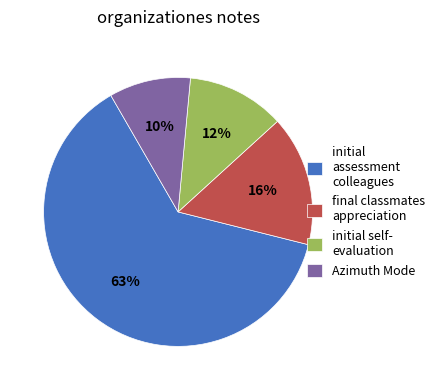

True or false: Azimuth Mode accounts for 10% of the total.

True